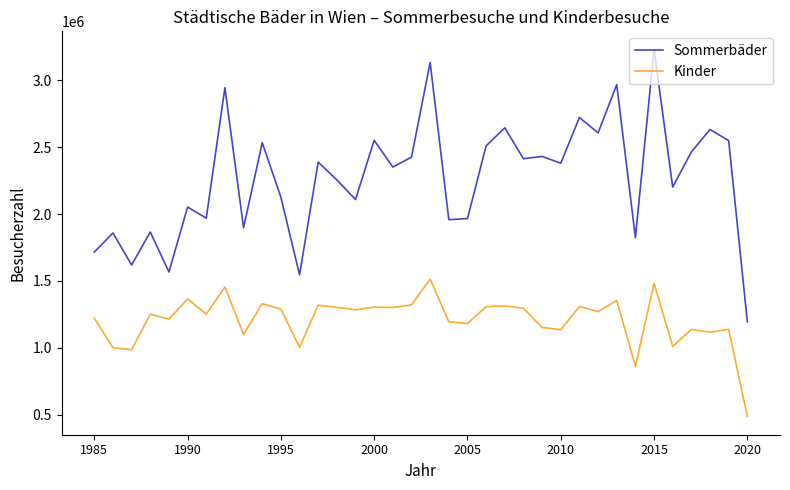

True or false: Sommerbäder and Kinder cross at least once.

False